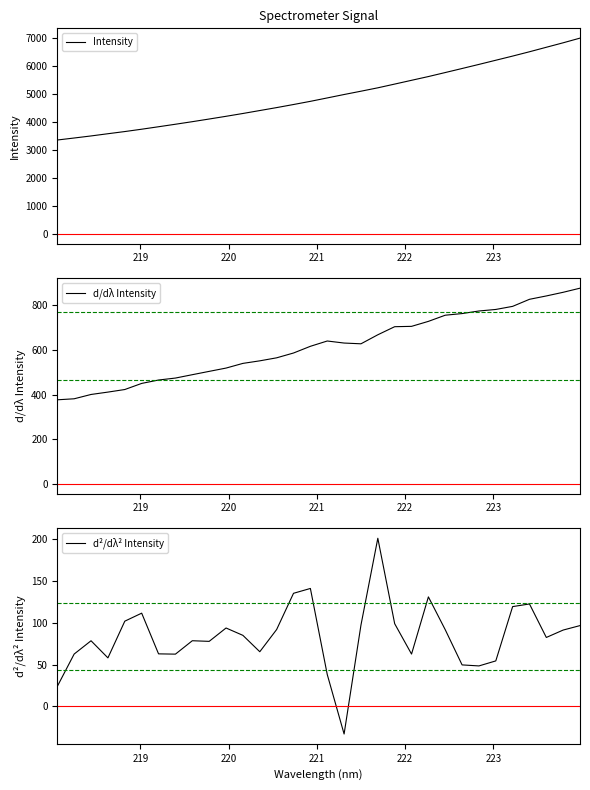

How many lines are shown in the chart?

3